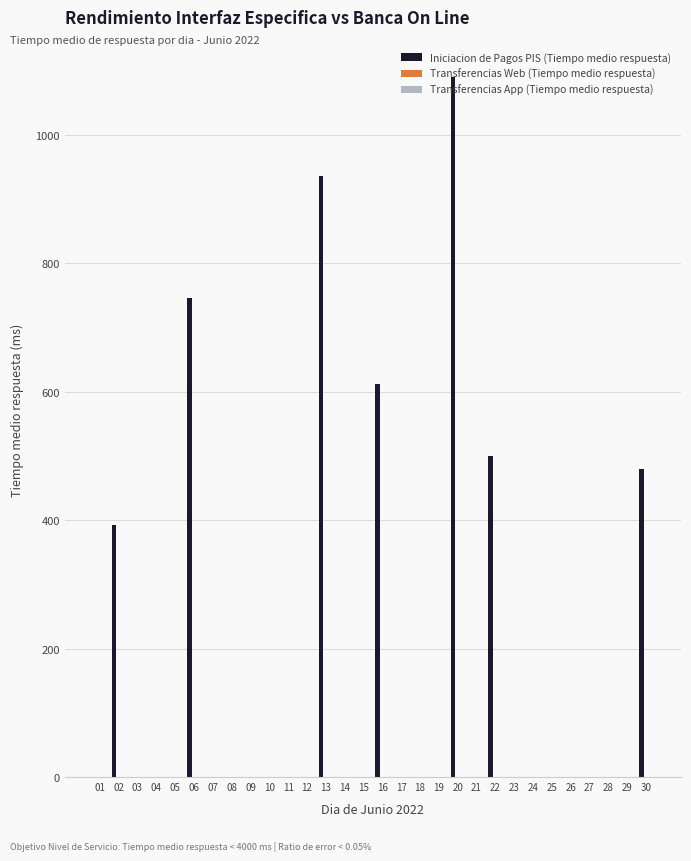

How many series are shown in this chart?

3